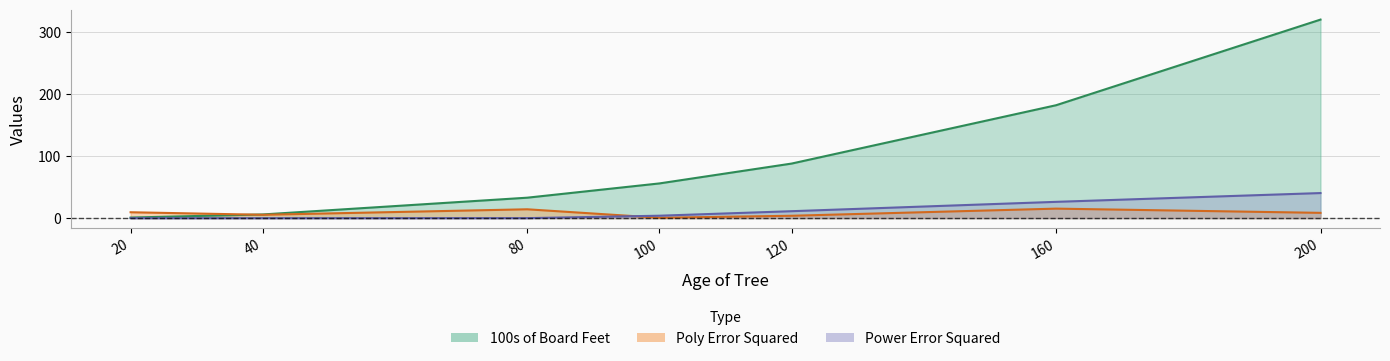

At which category does Poly Error Squared reach its first local valley?

40